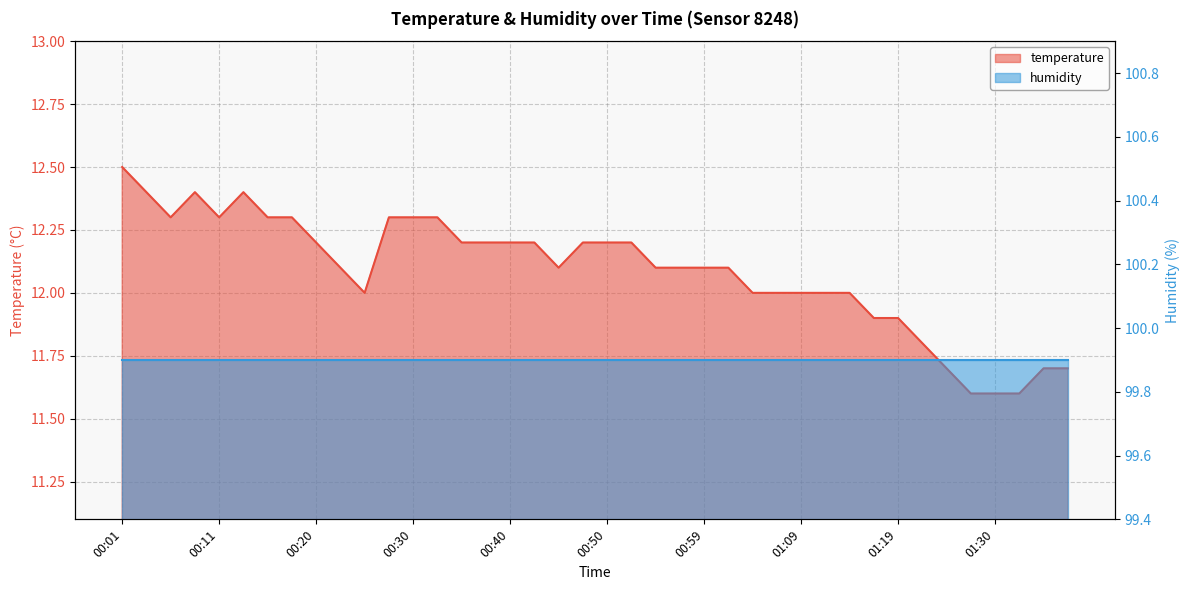

Which has a higher value, 01:30 or 00:59?

00:59